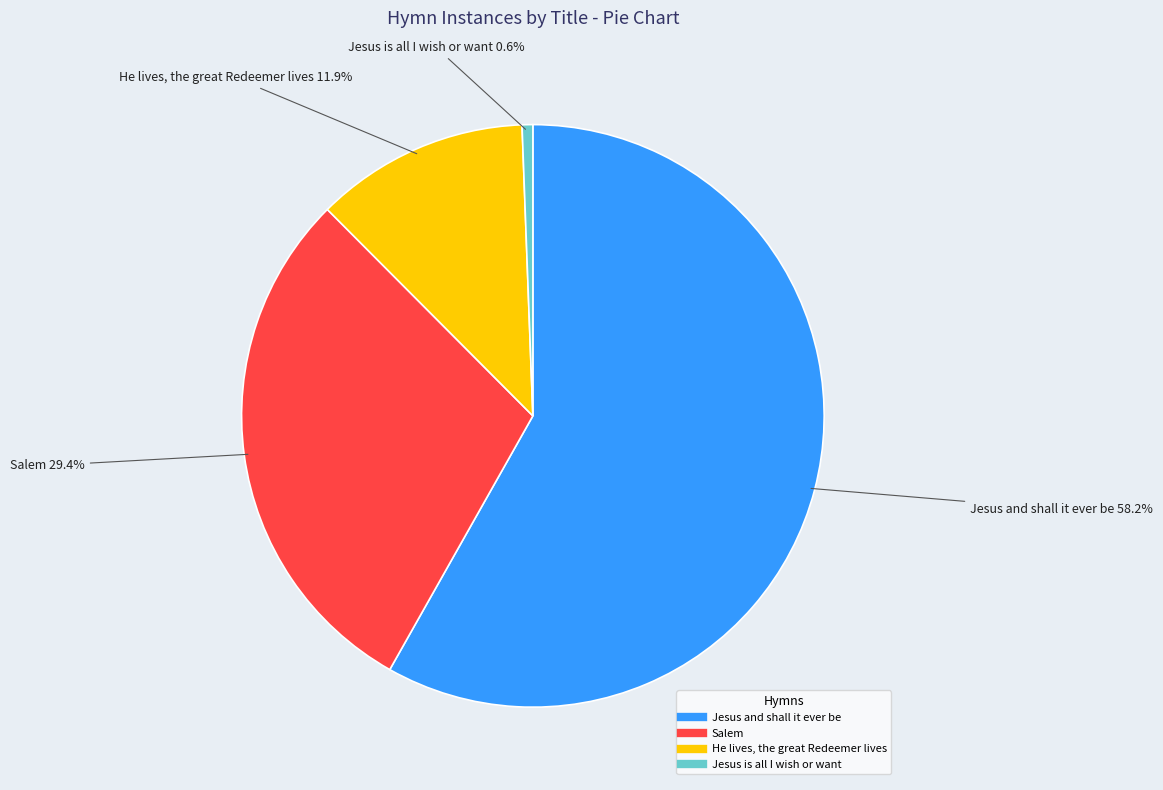

What is the largest slice in the pie chart?

Jesus and shall it ever be